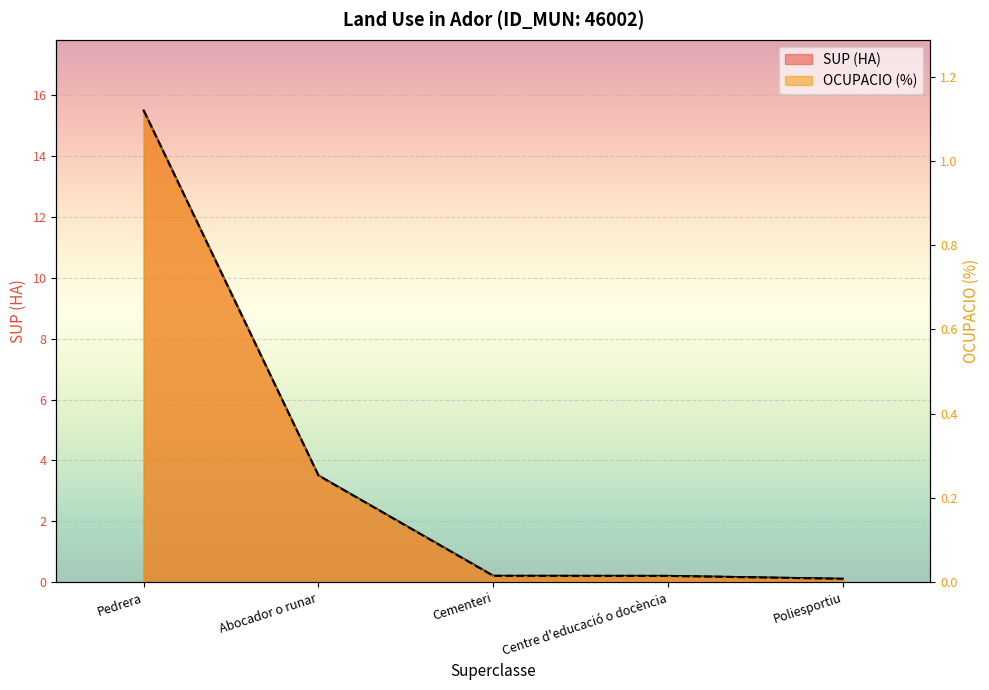

At Centre d'educació o docència, list the series in order from largest to smallest.

SUP (HA), OCUPACIO (%)